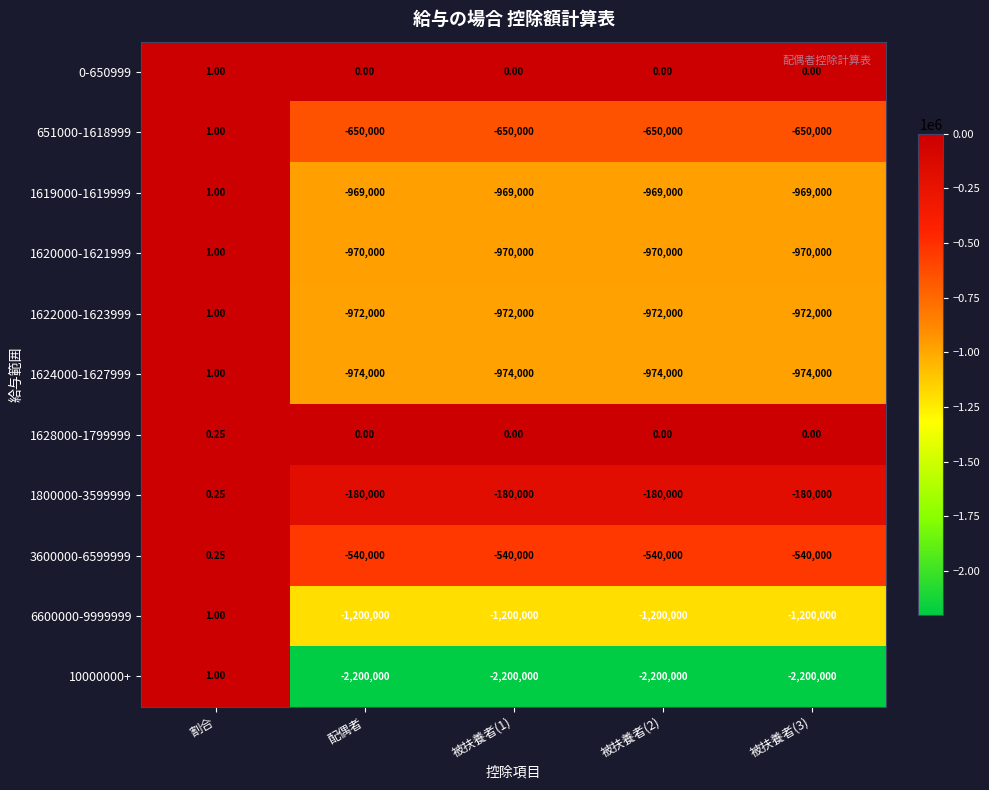

Where is 3600000-6599999 nearest to the value -269999?

割合